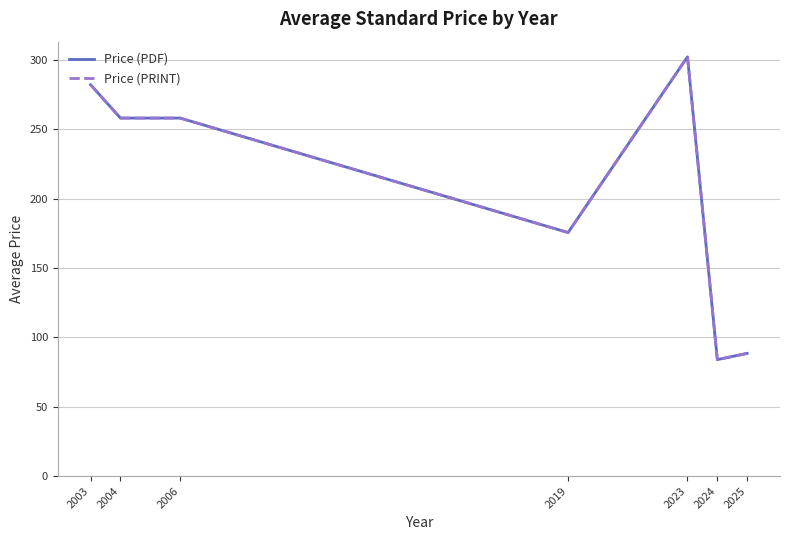

Which series has the largest range (max minus min)?

Price (PDF)